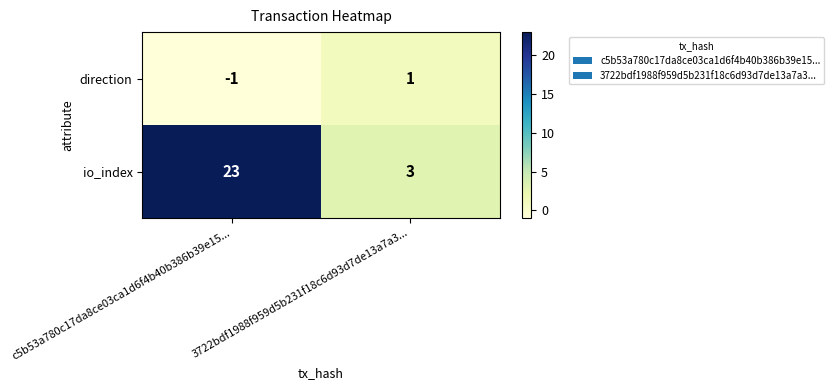

Is it true that direction equals 0 at 3722bdf1988f959d5b231f18c6d93d7de13a7a3...?

False